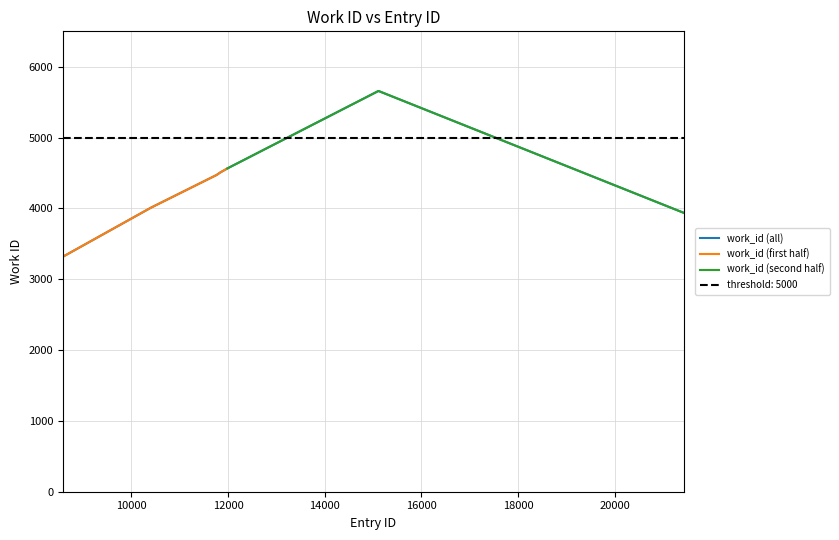

What is the value of the 4th point from the left?

4507